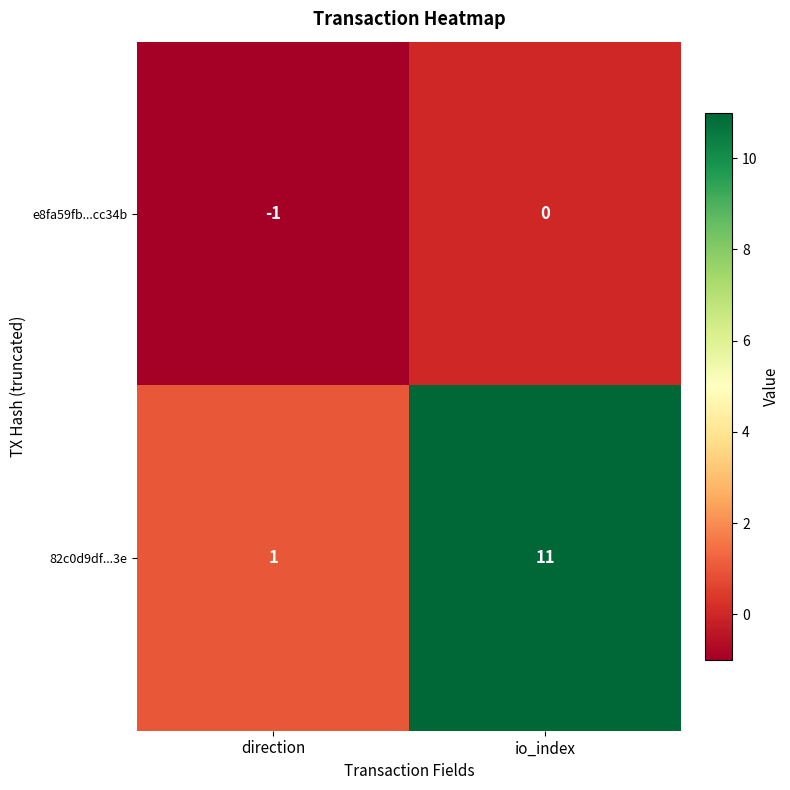

Count the number of categories in the chart.

2